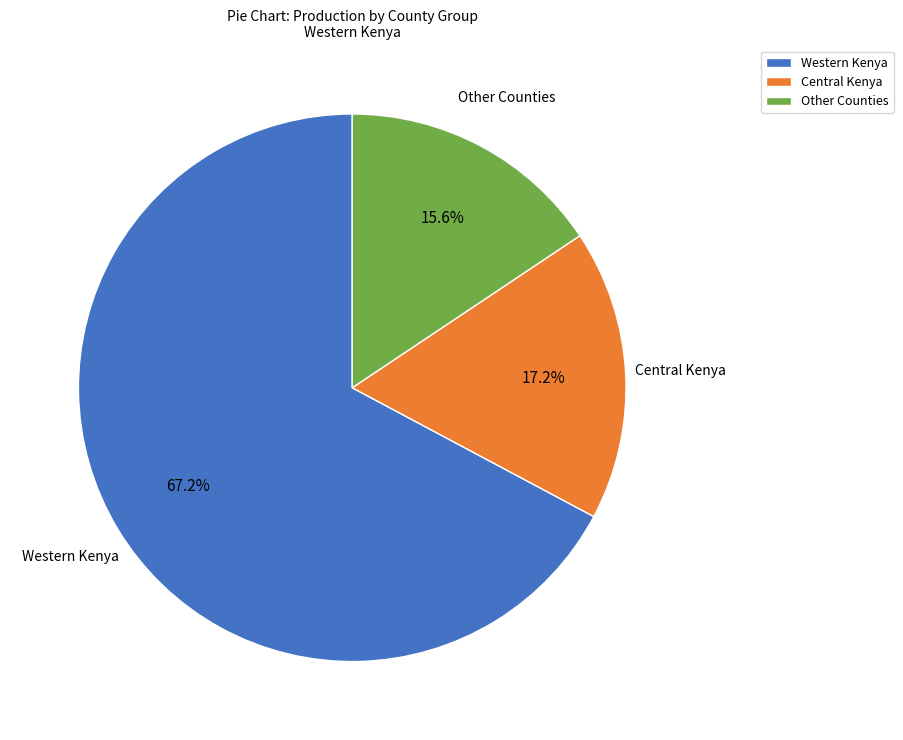

Between Western Kenya and Other Counties, which is larger?

Western Kenya